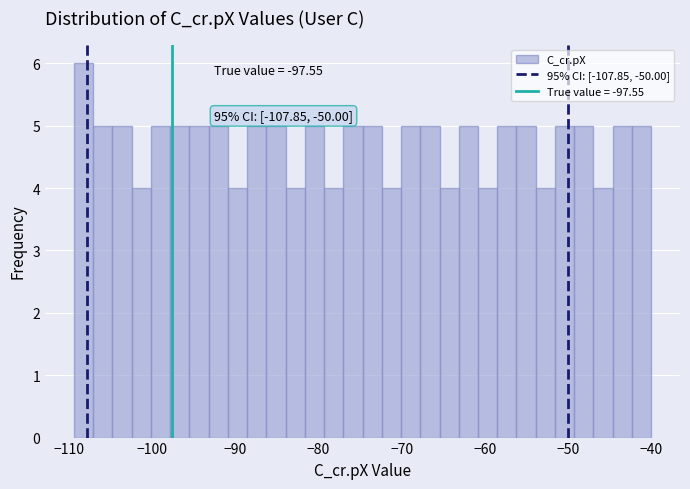

Around what value on the x-axis is the tallest bar? Give the approximate position of its centre, as read against the axis.

-108